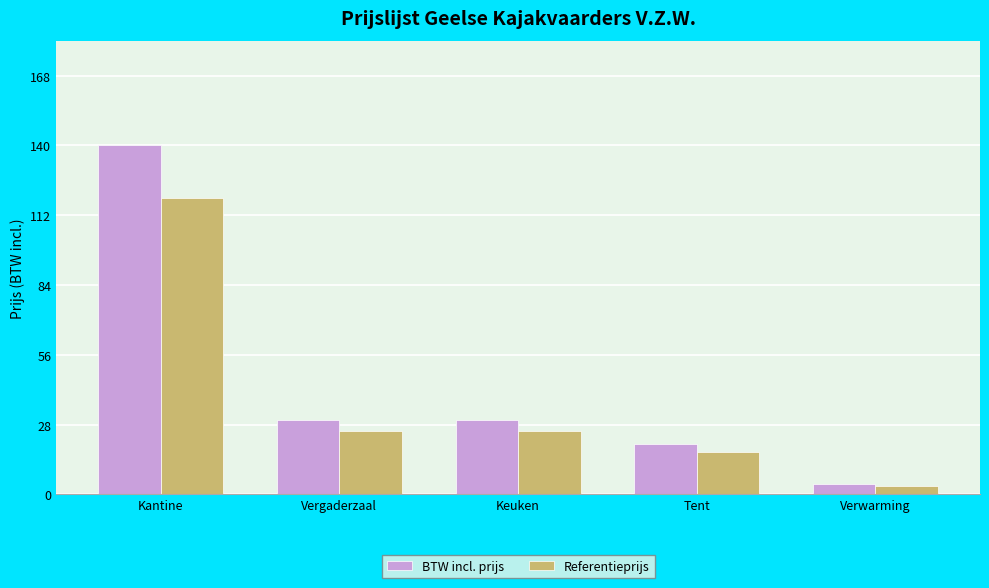

Between Kantine and Verwarming, which series saw the biggest shift?

BTW incl. prijs